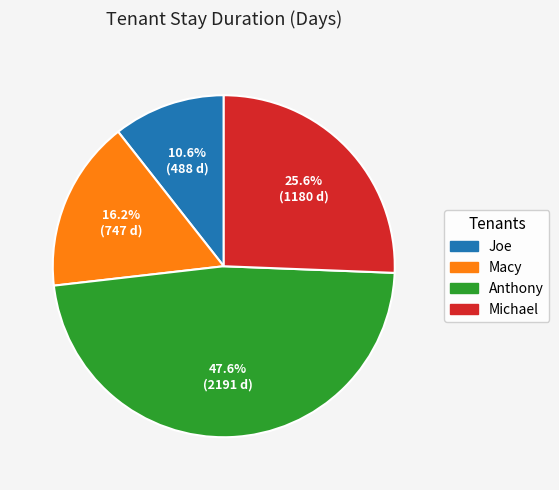

To the nearest percent, what is the difference between the largest and smallest slice percentages?

37%